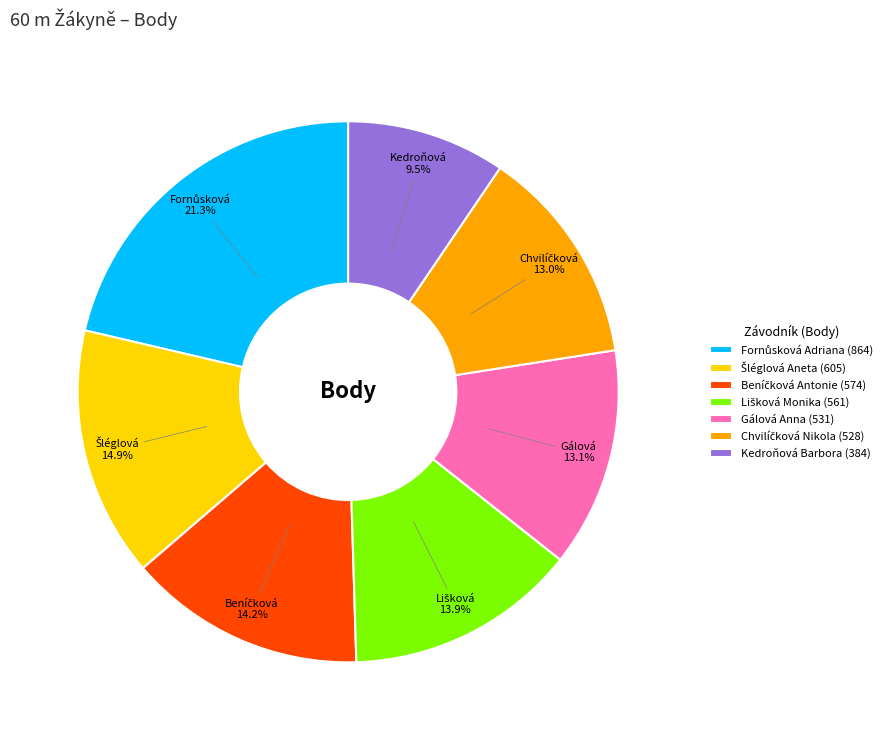

Count the number of slices in the pie.

7